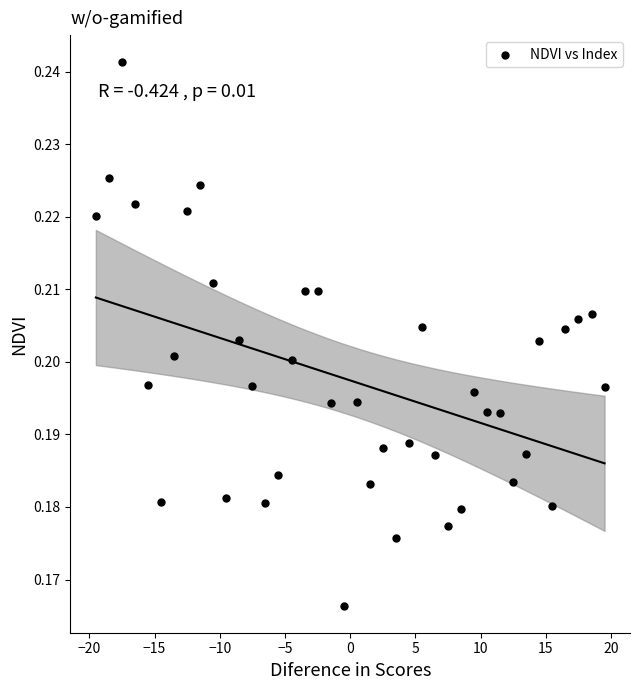

What is the range of X values (max minus min)?

39.0